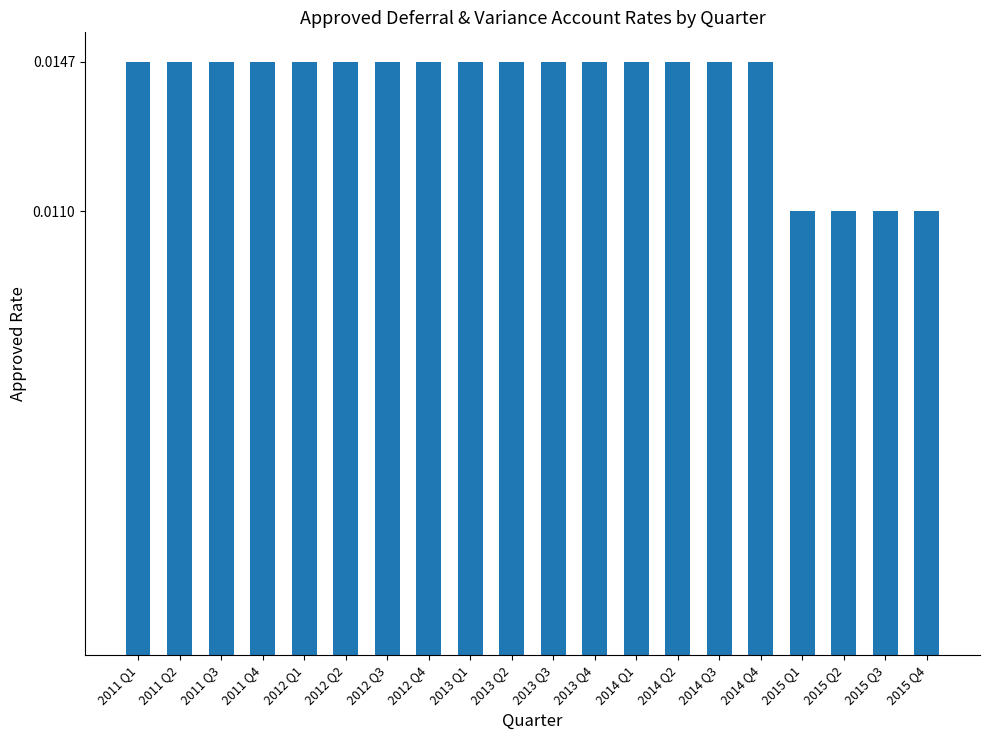

What is the sum of all values?

0.3